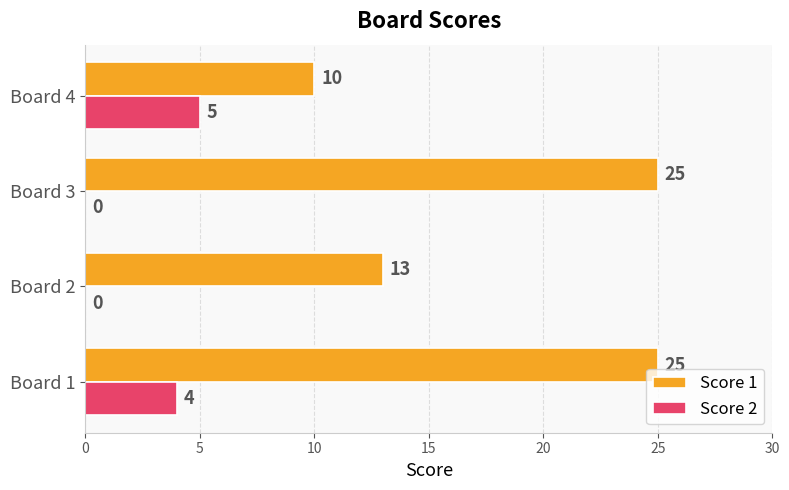

Which series has the widest spread of values?

Score 1